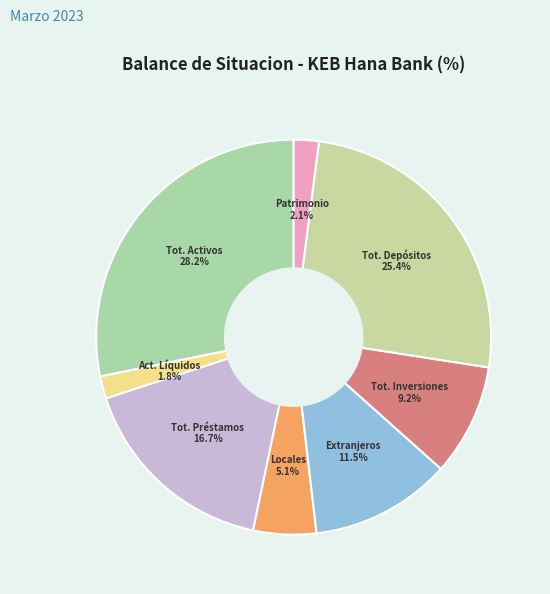

Does any single category account for the majority?

No